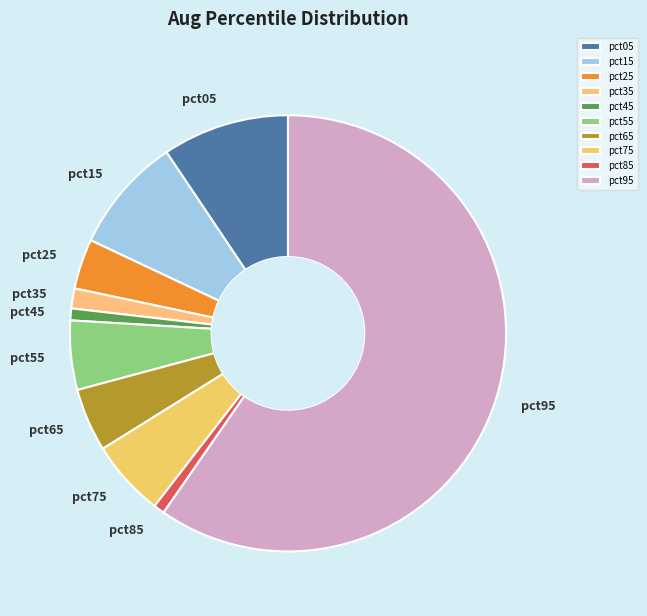

What is the largest slice in the pie chart?

pct95